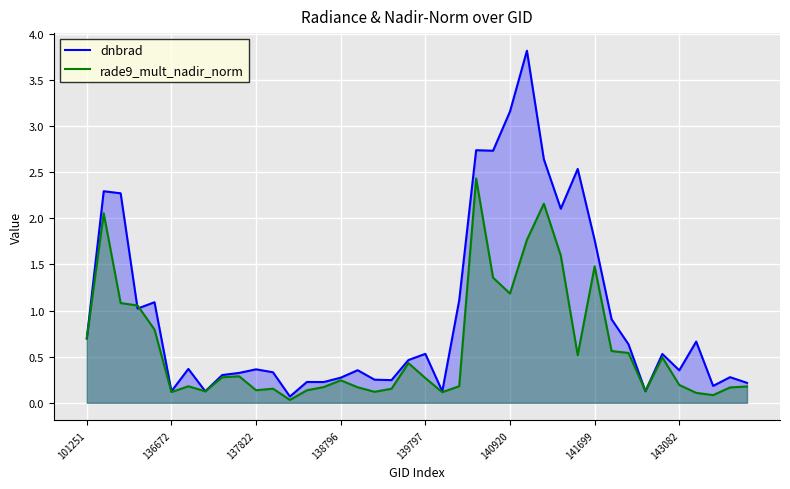

The value of dnbrad at 22 is 0.5. True or false?

False